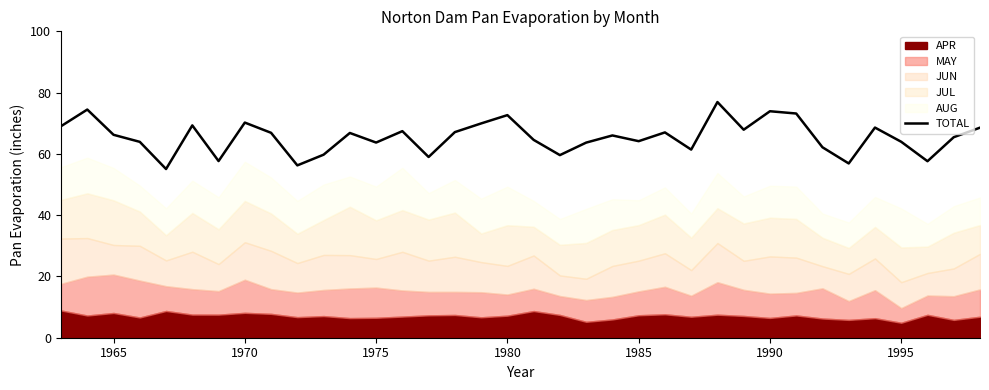

What is the highest value of the TOTAL series?

76.9